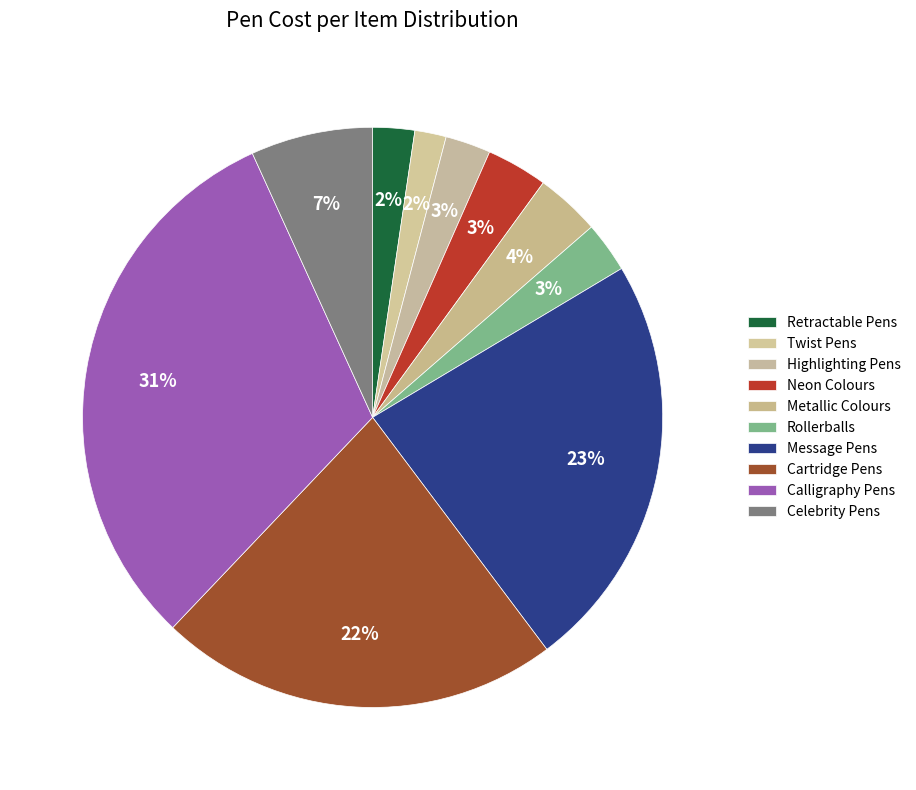

How many slices are in this pie chart?

10